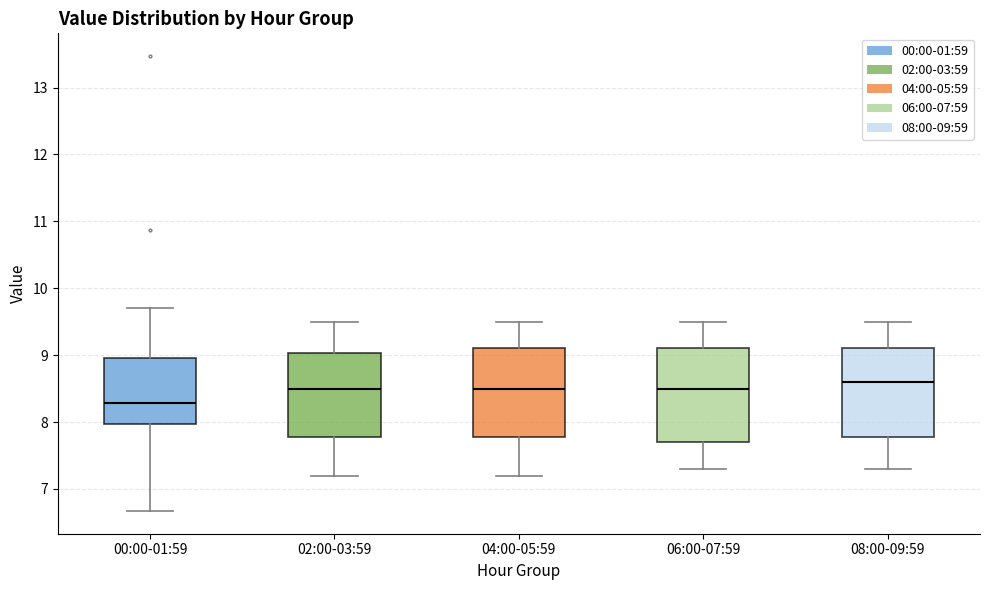

Reading left to right, transcribe this box plot: for each box, give where its median line is, the range the box spans, and where its two whiskers end, as read against the y-axis. The values are not printed on the chart, so give them approximately, as read against the axis.

00:00-01:59: median 8.3, box 8.0 to 9.0, whiskers 6.7 to 9.7
02:00-03:59: median 8.5, box 7.8 to 9.0, whiskers 7.2 to 9.5
04:00-05:59: median 8.5, box 7.8 to 9.1, whiskers 7.2 to 9.5
06:00-07:59: median 8.5, box 7.7 to 9.1, whiskers 7.3 to 9.5
08:00-09:59: median 8.6, box 7.8 to 9.1, whiskers 7.3 to 9.5